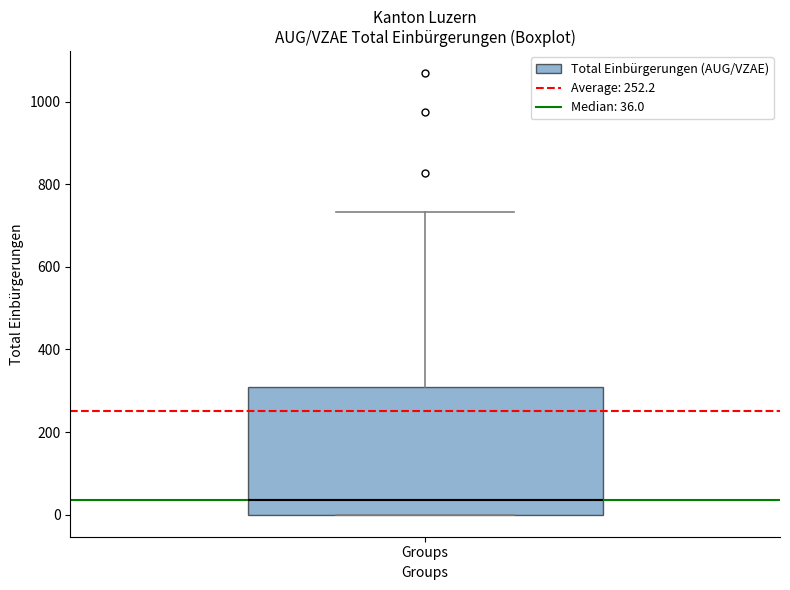

Read this box plot against the y-axis: the position of the median line, the range covered by the box, and the ends of both whiskers. The values are not printed on the chart, so give them approximately, as read against the axis.

median 40, box 0 to 300, whiskers 0 to 740